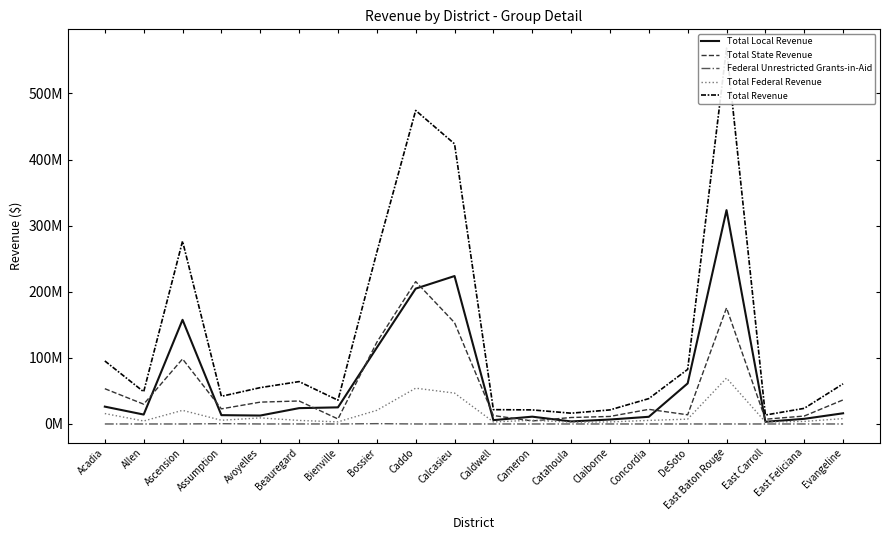

Rank the categories by Total Federal Revenue value from highest to lowest.

East Baton Rouge, Caddo, Calcasieu, Bossier, Ascension, Acadia, Avoyelles, Evangeline, DeSoto, Cameron, Assumption, Concordia, Beauregard, Allen, East Feliciana, Bienville, Claiborne, Caldwell, East Carroll, Catahoula